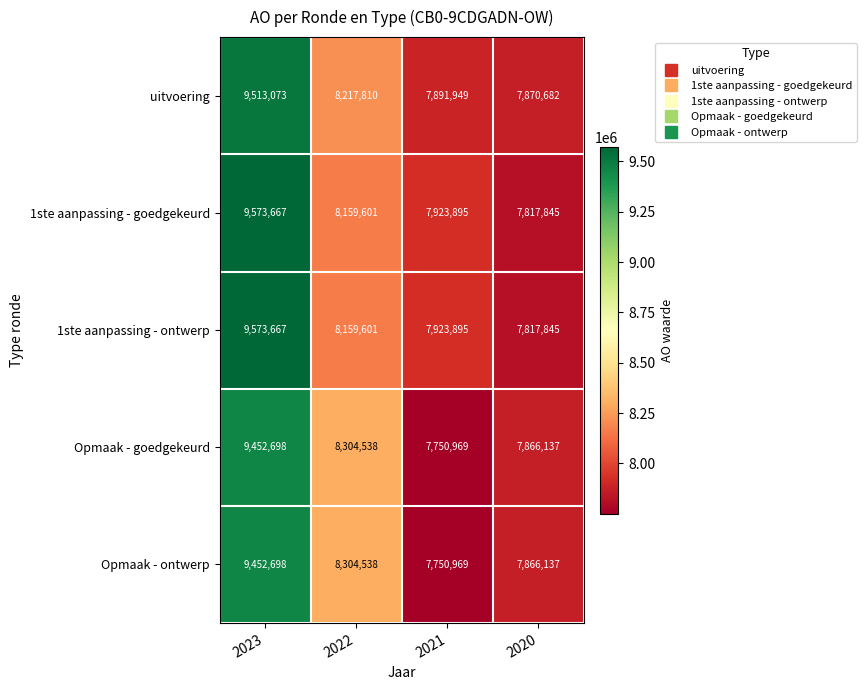

What is the total value across all series at 2023?

47565803